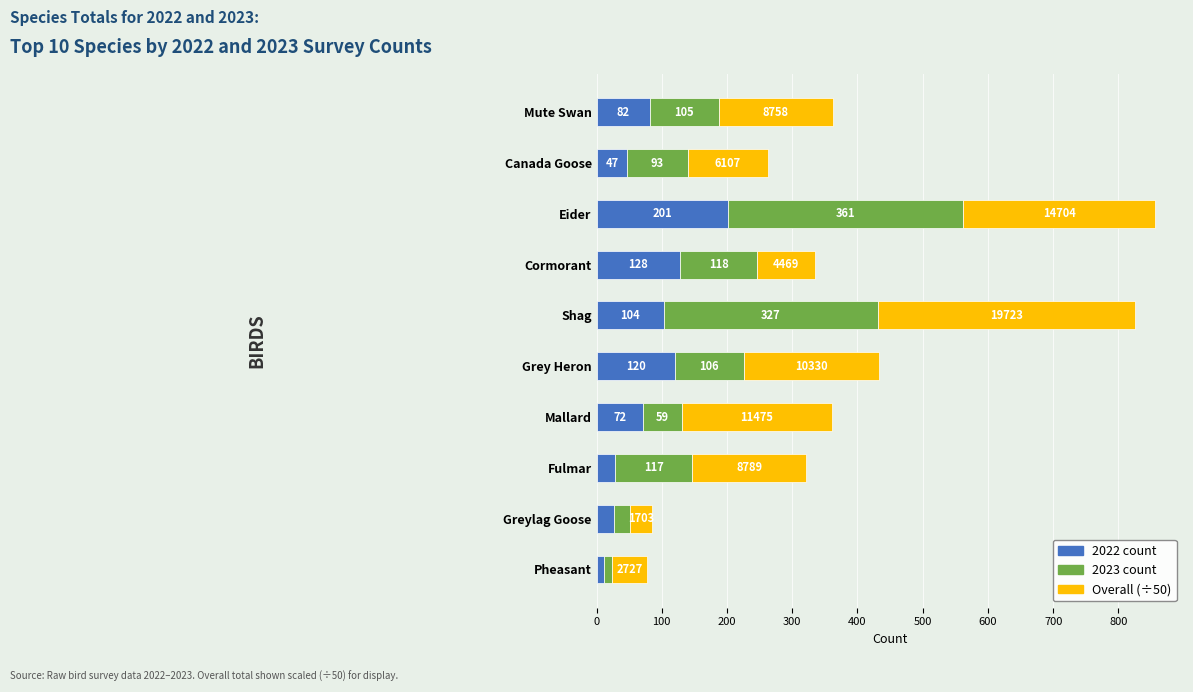

What is the average value of the 2022 count series?

82.1